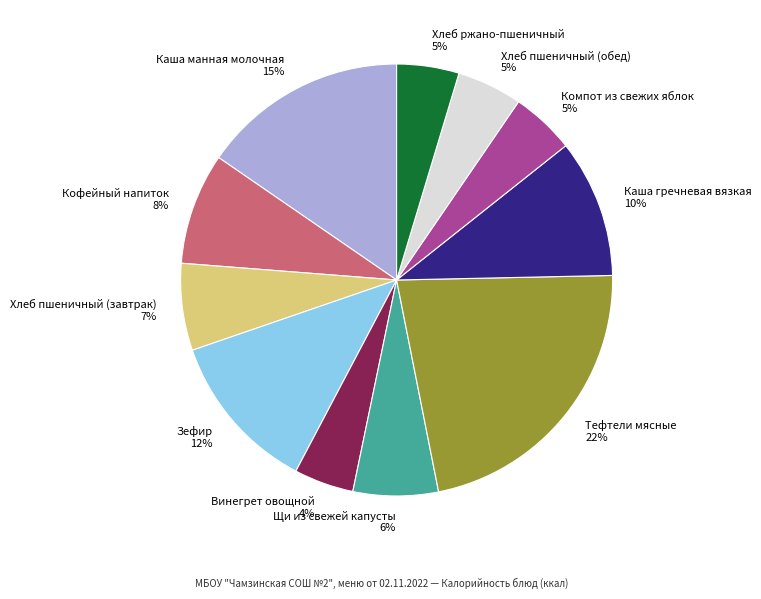

Is there any slice that represents more than half of the pie?

No